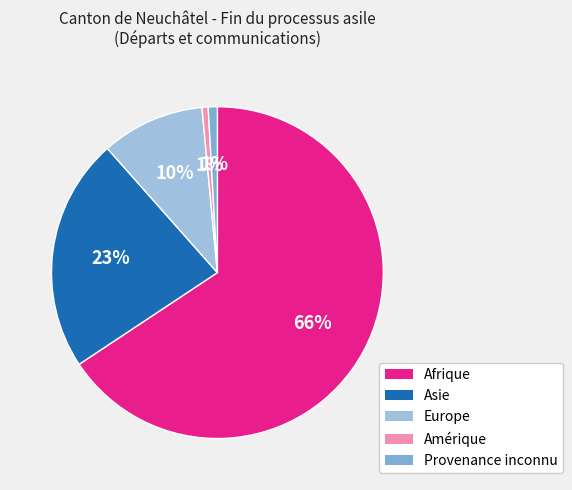

To the nearest percent, what portion does Provenance inconnu represent?

1%